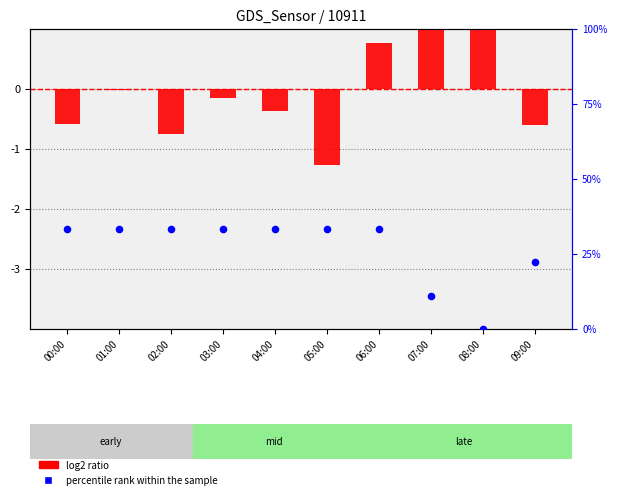

What are all the series names shown in the legend?

log2 ratio, percentile rank within the sample